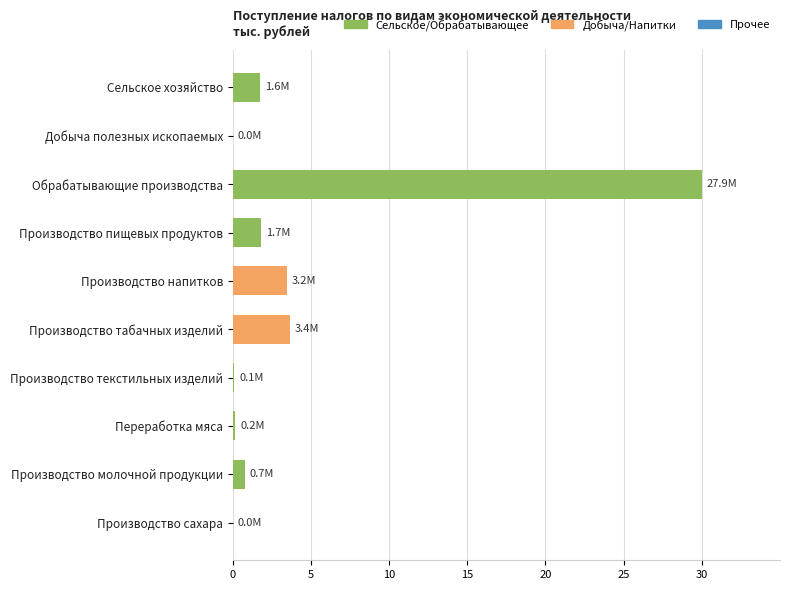

What is the sum of all values?

41.8